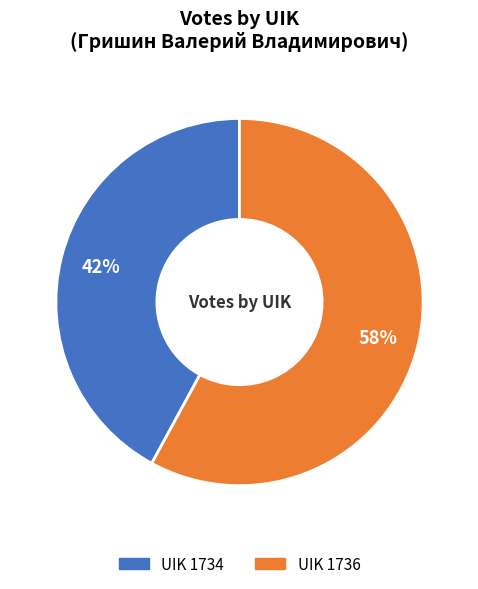

Does any single category account for the majority?

Yes